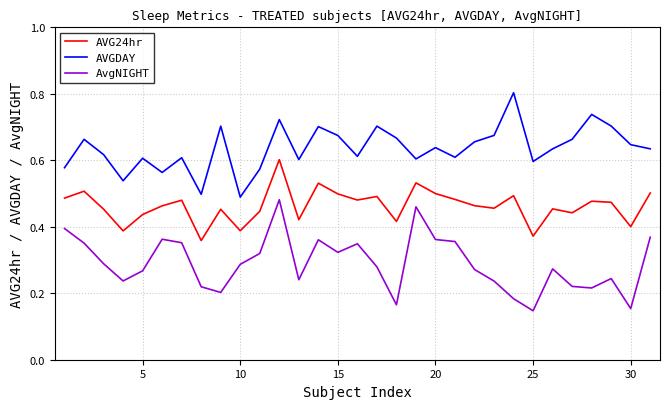

True or false: AvgNIGHT and AVGDAY intersect in this chart.

False